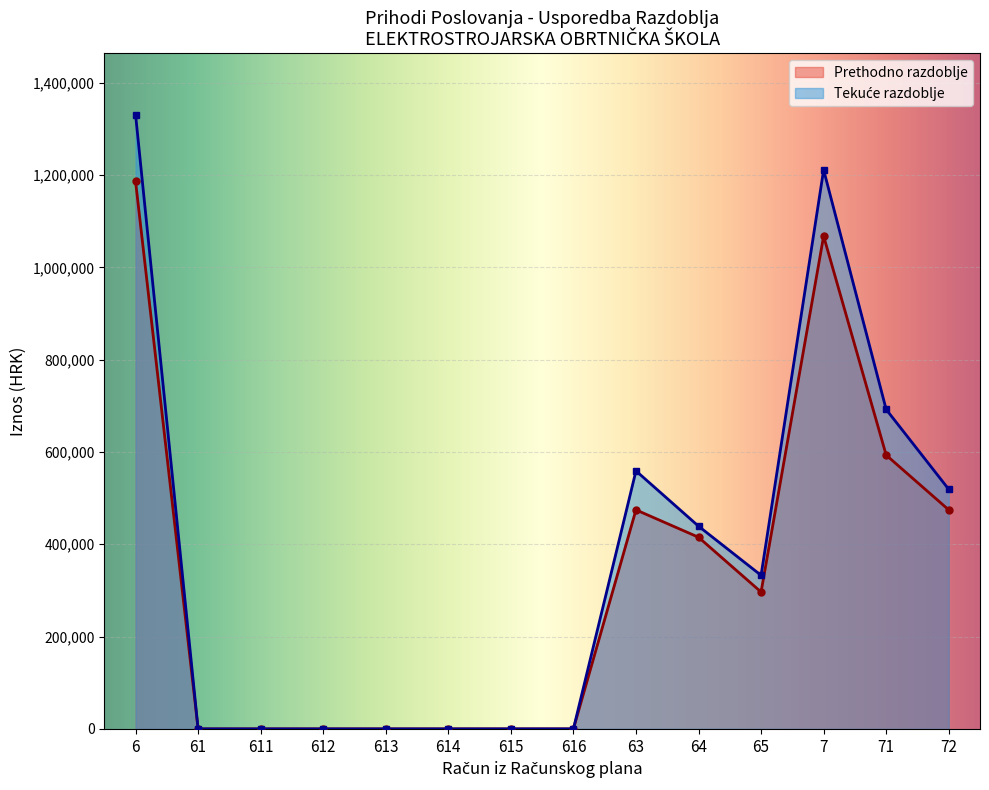

The Tekuce razdoblje series shows -925847.0 at 6123. True or false?

False